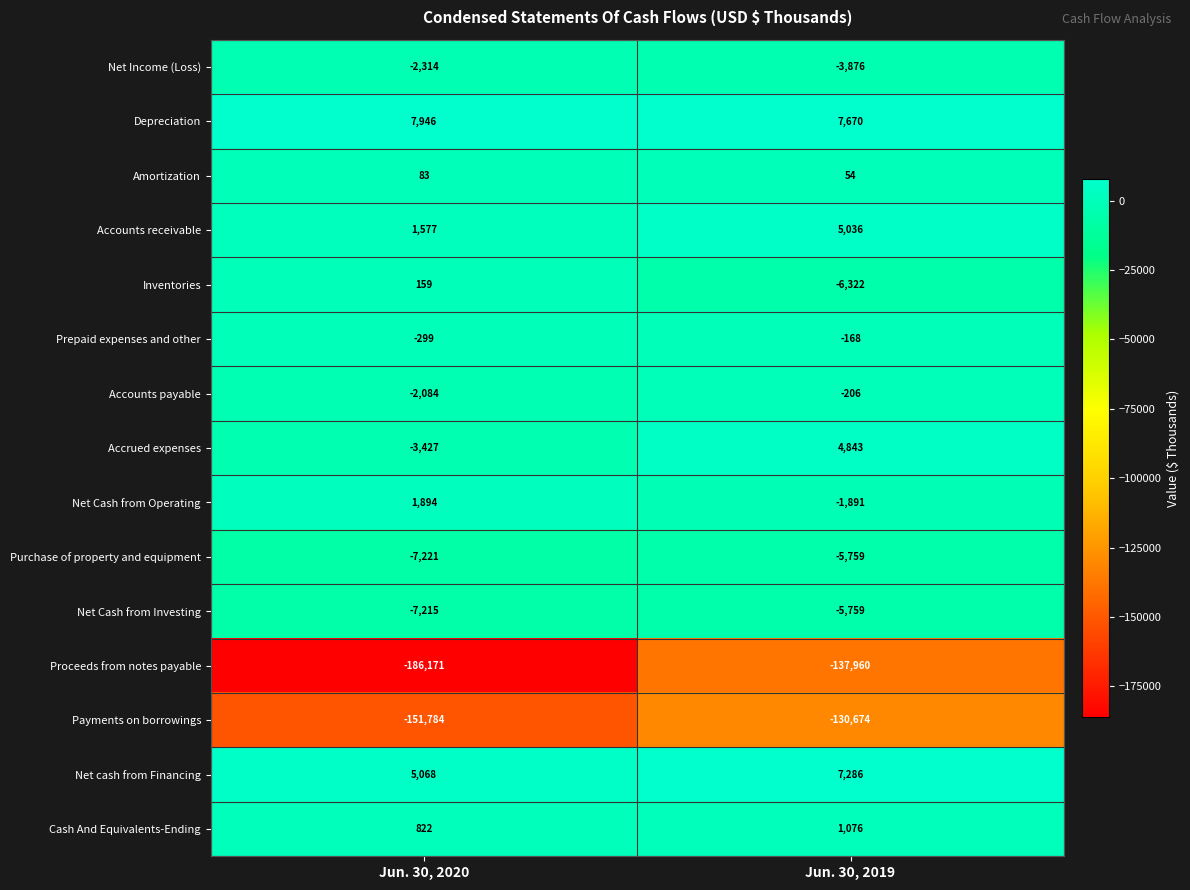

What is the highest value of the Inventories series?

159